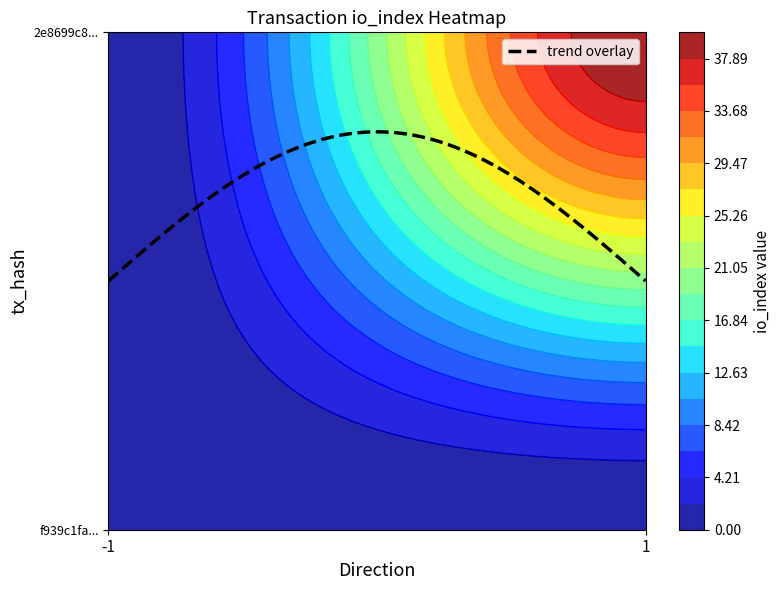

List the labels in order of 2e8699c8877864206e7cee17409dd4fa9987fdc value, smallest first.

direction_-1, direction_1